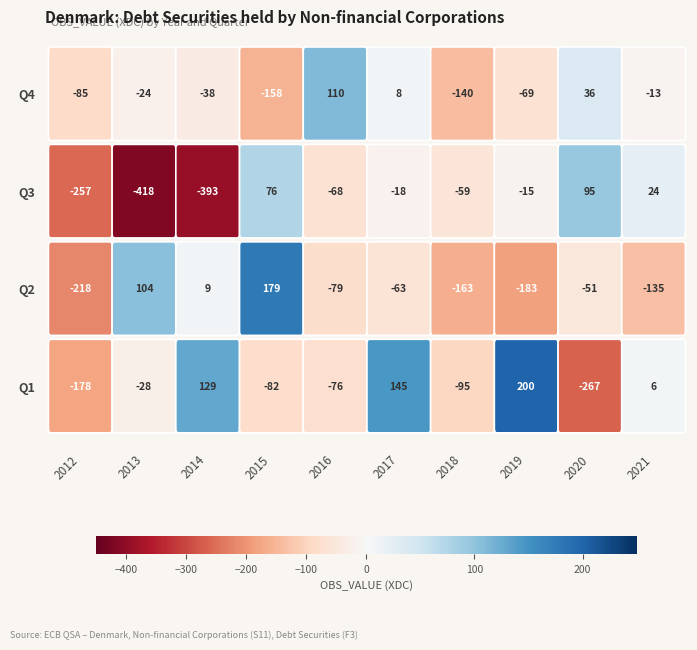

What is the approximate value of Q3 at 2013?

-418